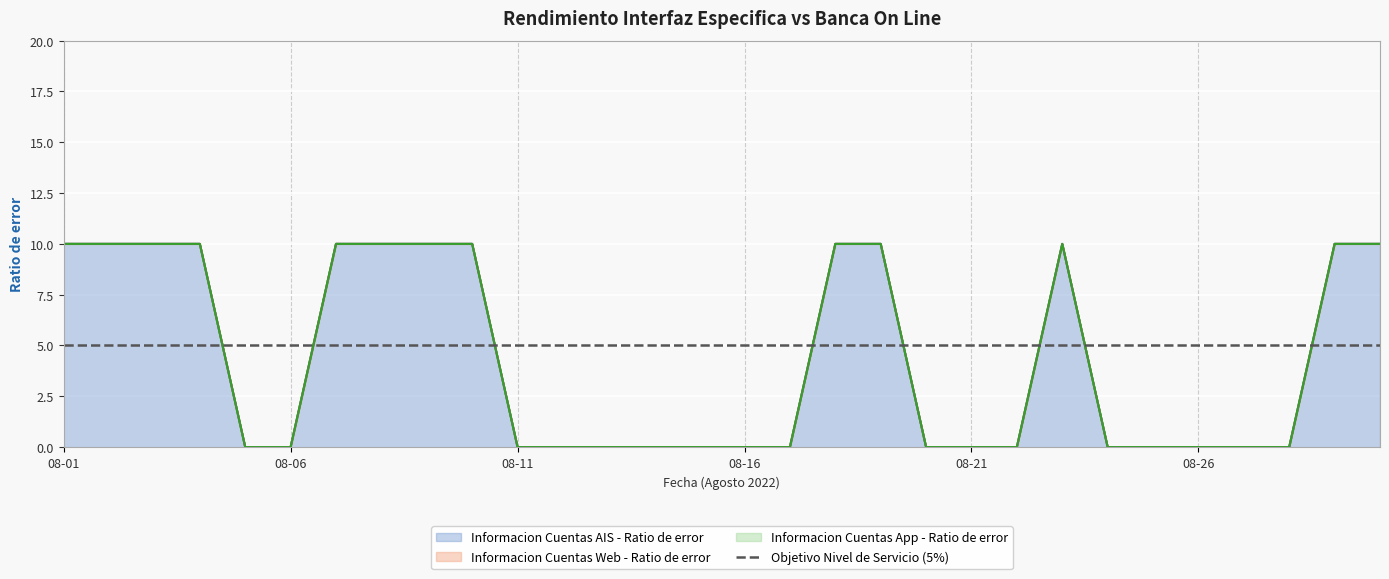

True or false: Informacion Cuentas AIS - Ratio de error and Informacion Cuentas Web - Ratio de error intersect in this chart.

False